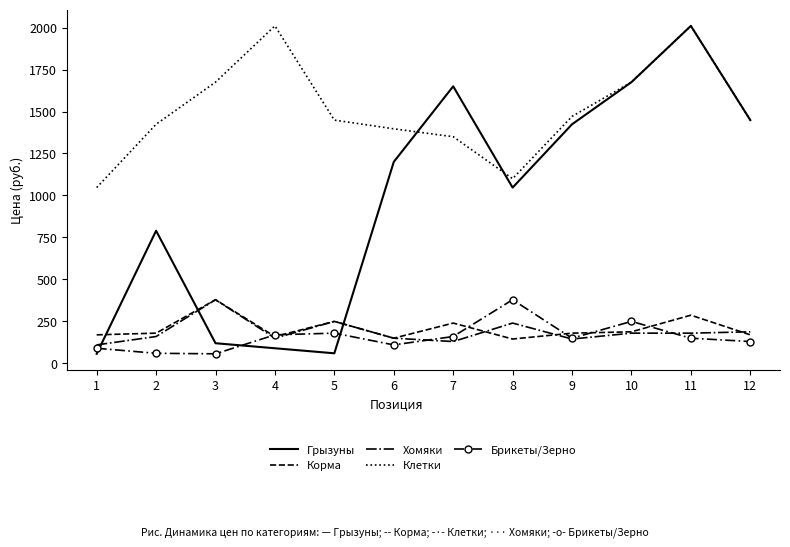

The value of Хомяки at 8 is 64. True or false?

False